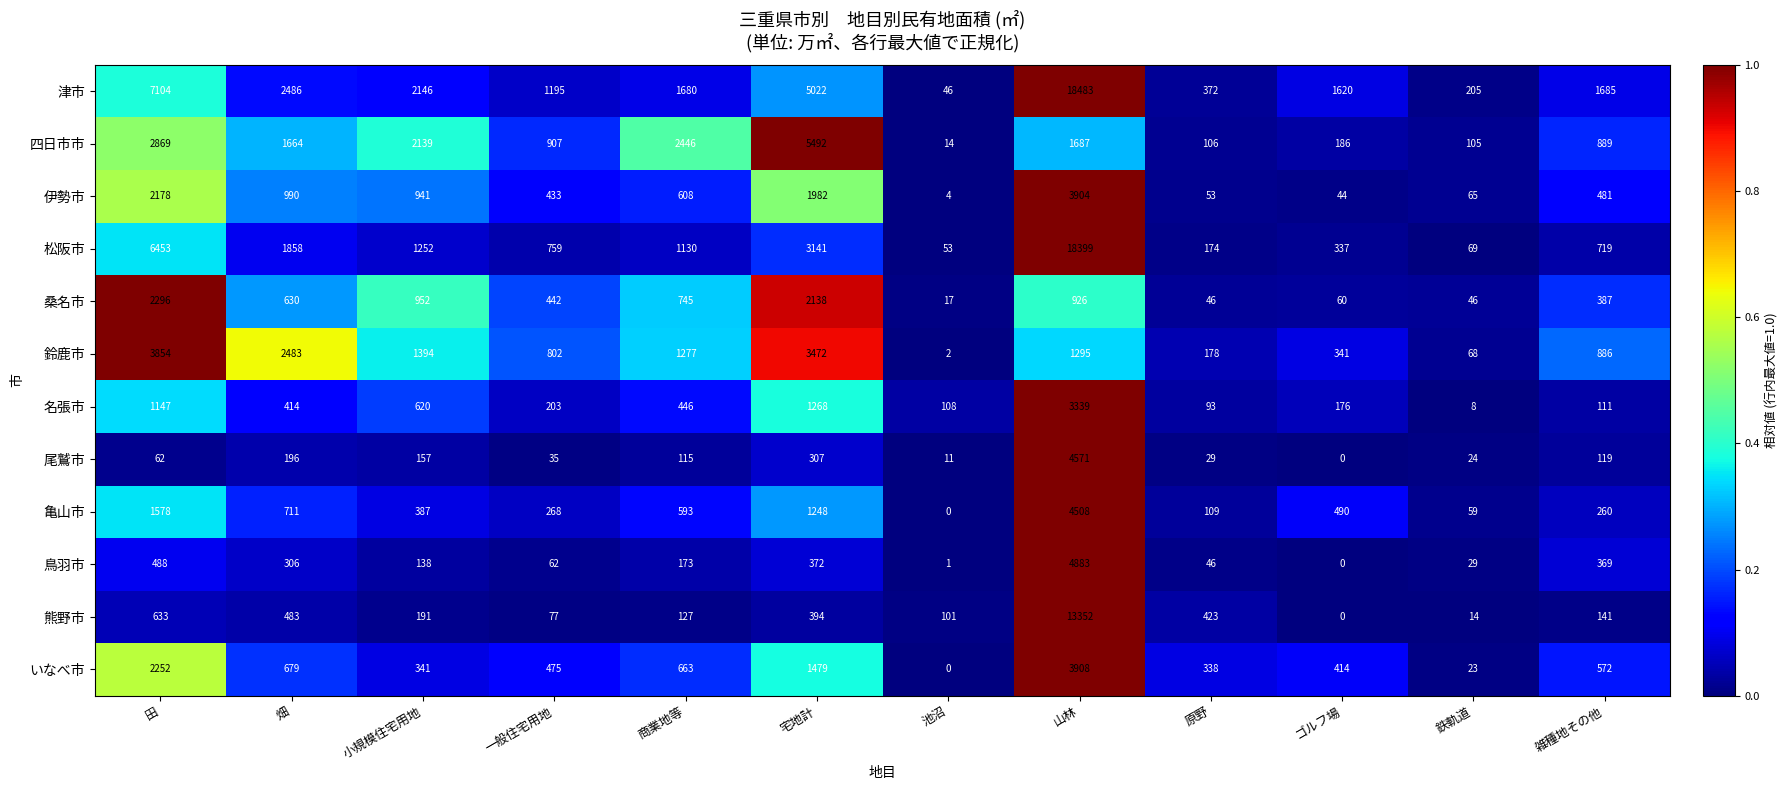

Which series has the largest total across all categories?

津市